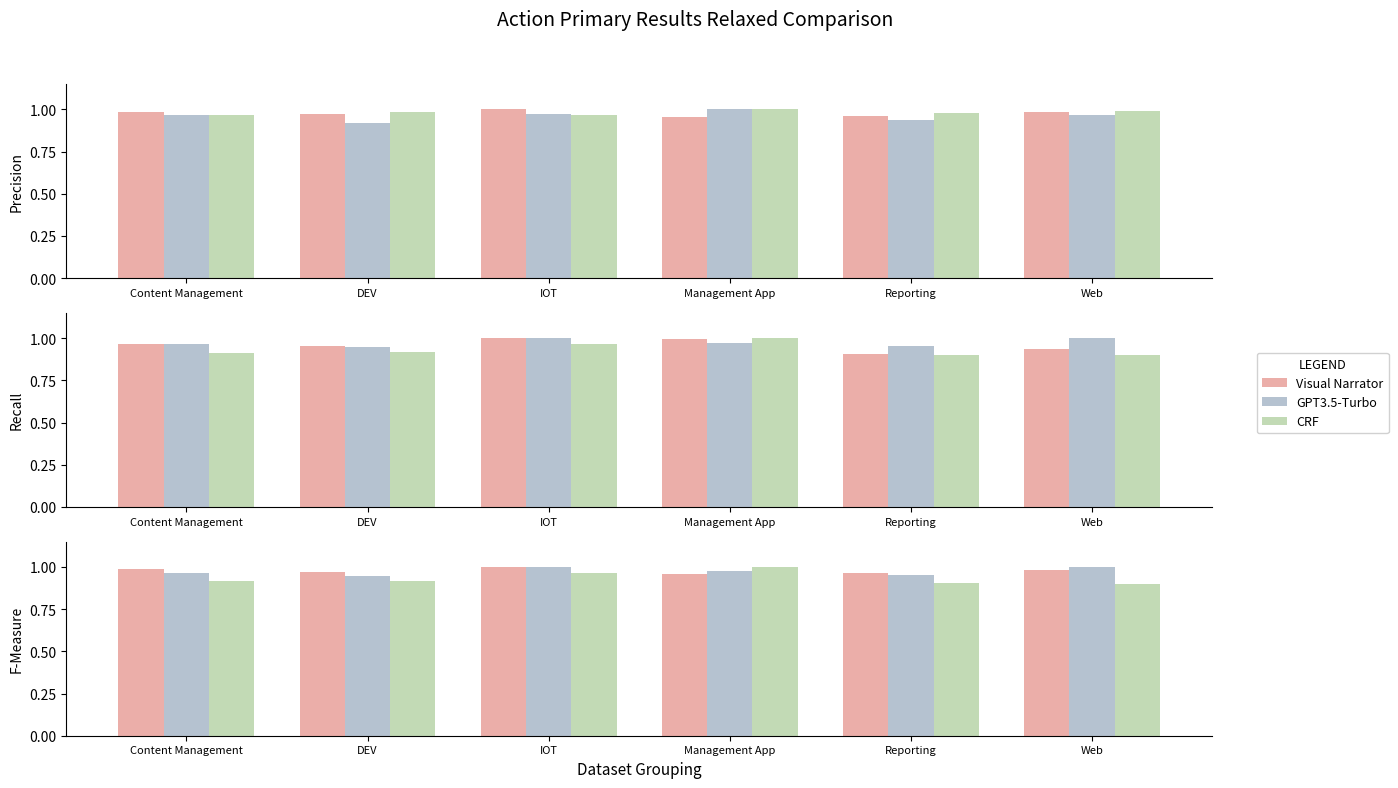

Read the Visual Narrator value at Content Management.

1.0